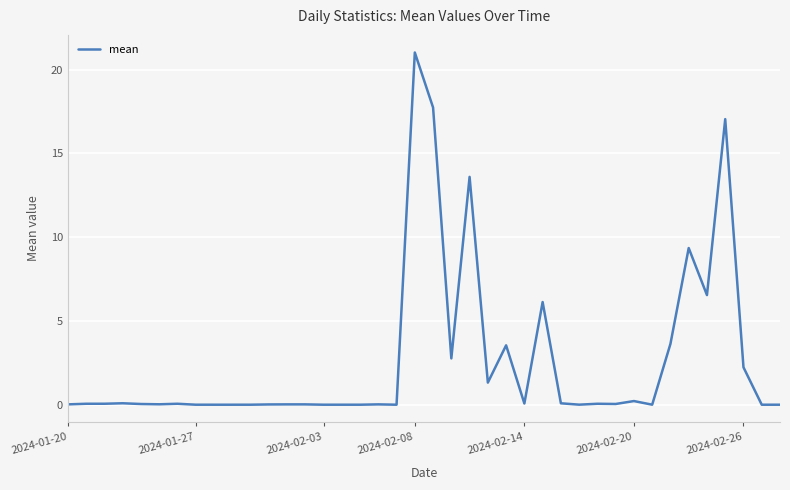

Is this an area chart (filled region under the line)?

No